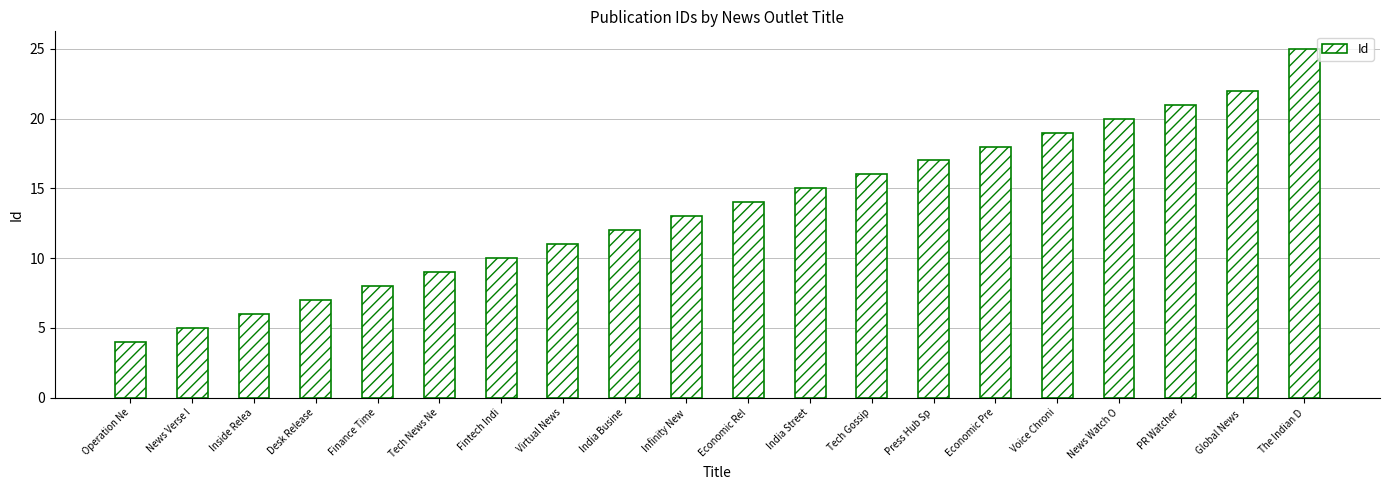

Which label corresponds to the largest value in the chart?

The Indian D